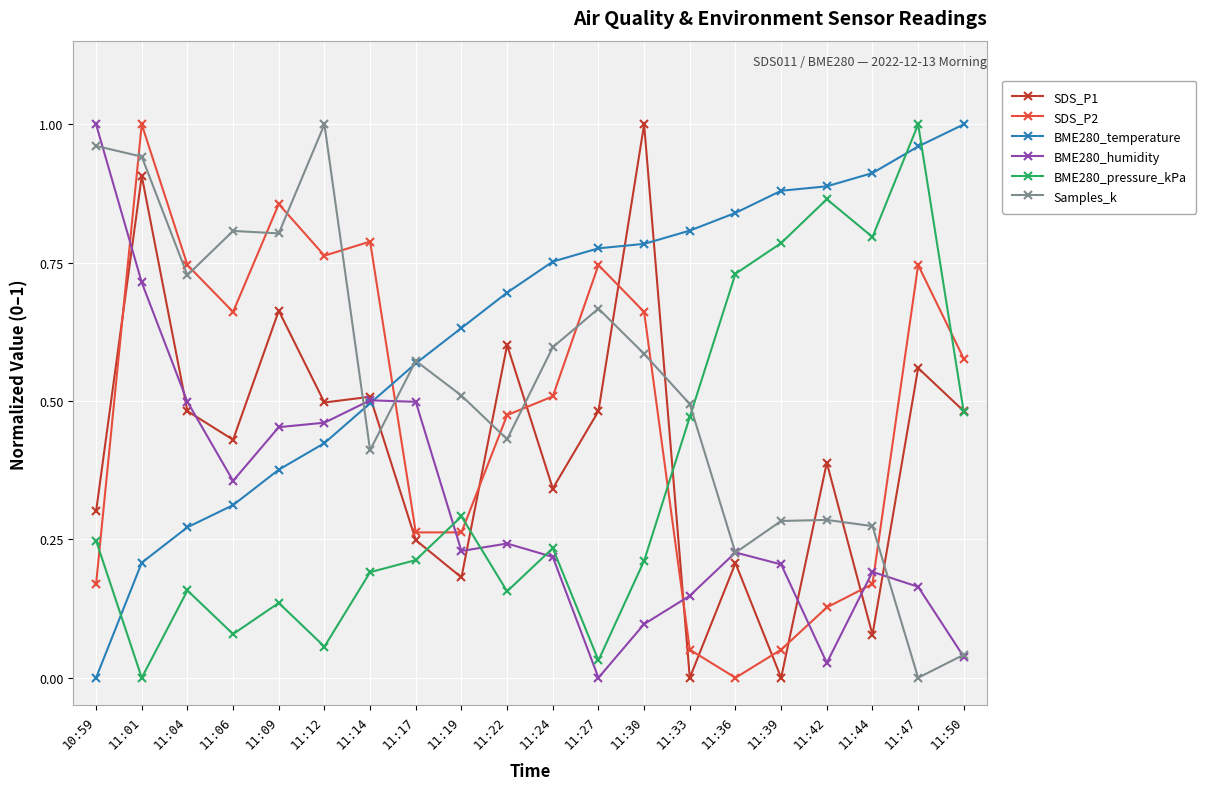

In SDS_P1, how many points are lower than both neighbors (excluding endpoints)?

7